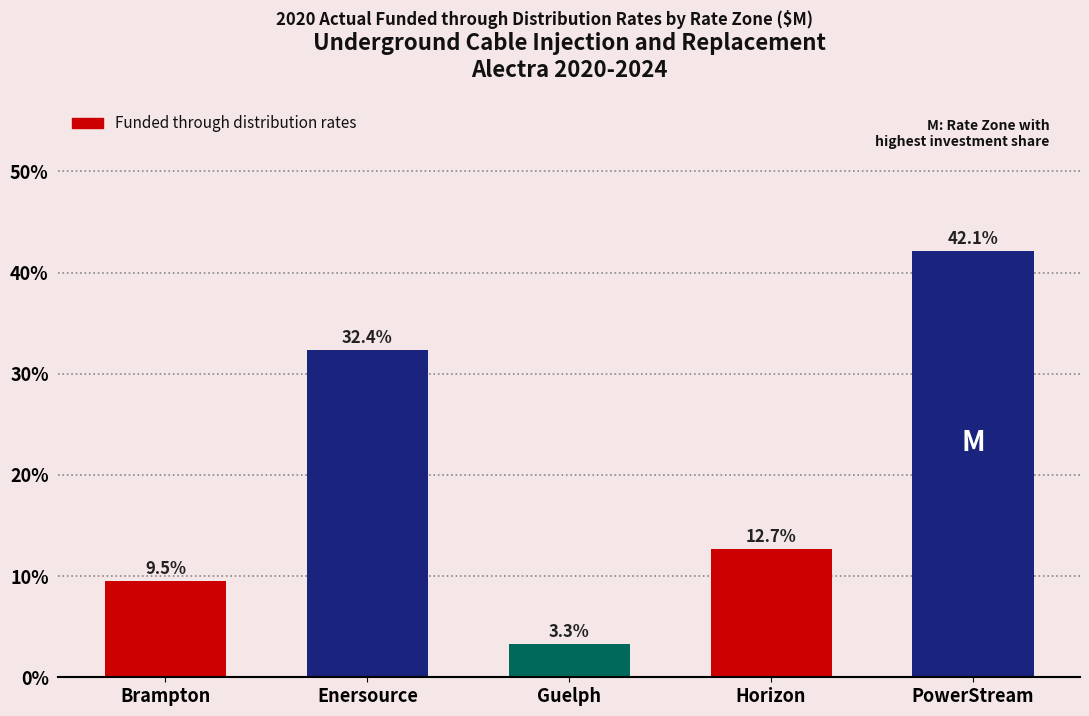

Reading left to right, what are all the values shown in this chart?

9.5	32.4	3.3	12.7	42.1